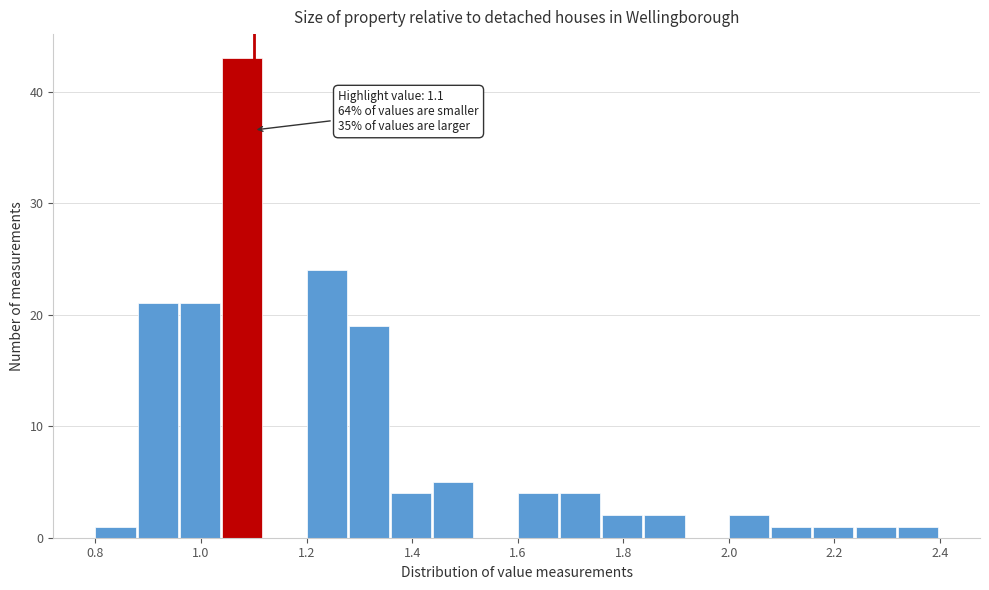

Which range on the x-axis has the tallest bar?

1.04 to 1.12